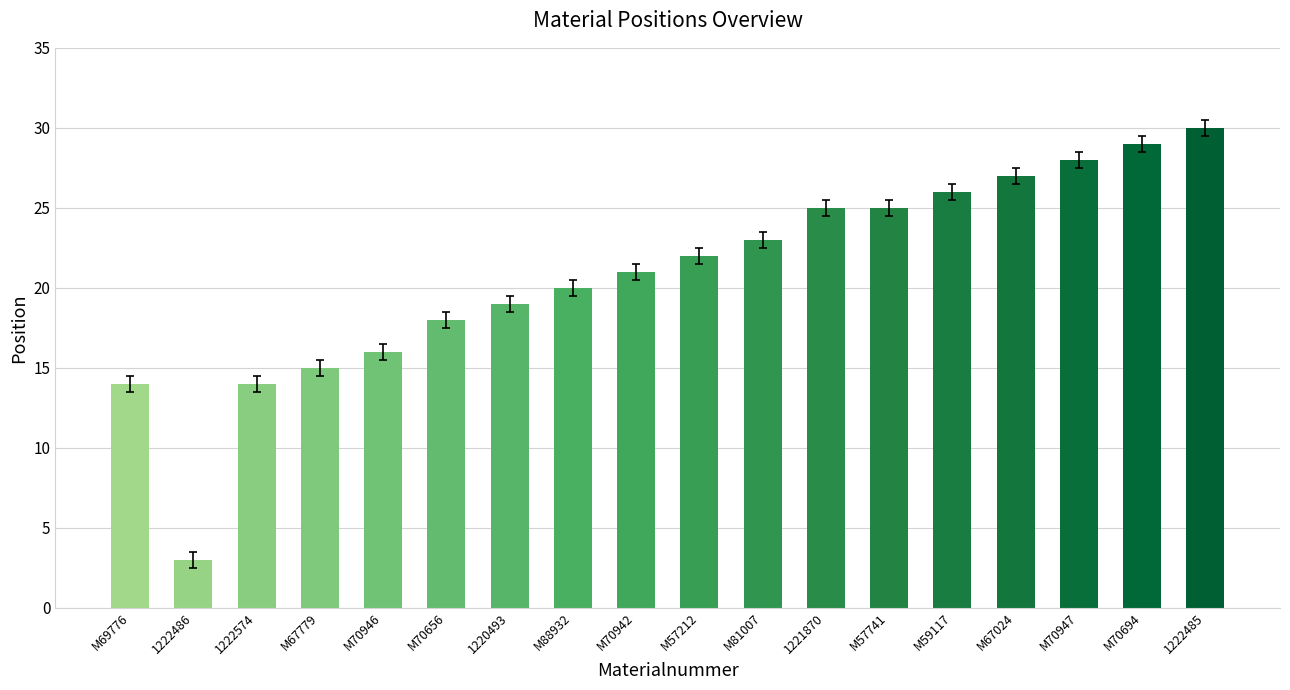

What is the difference between the maximum and minimum values?

27